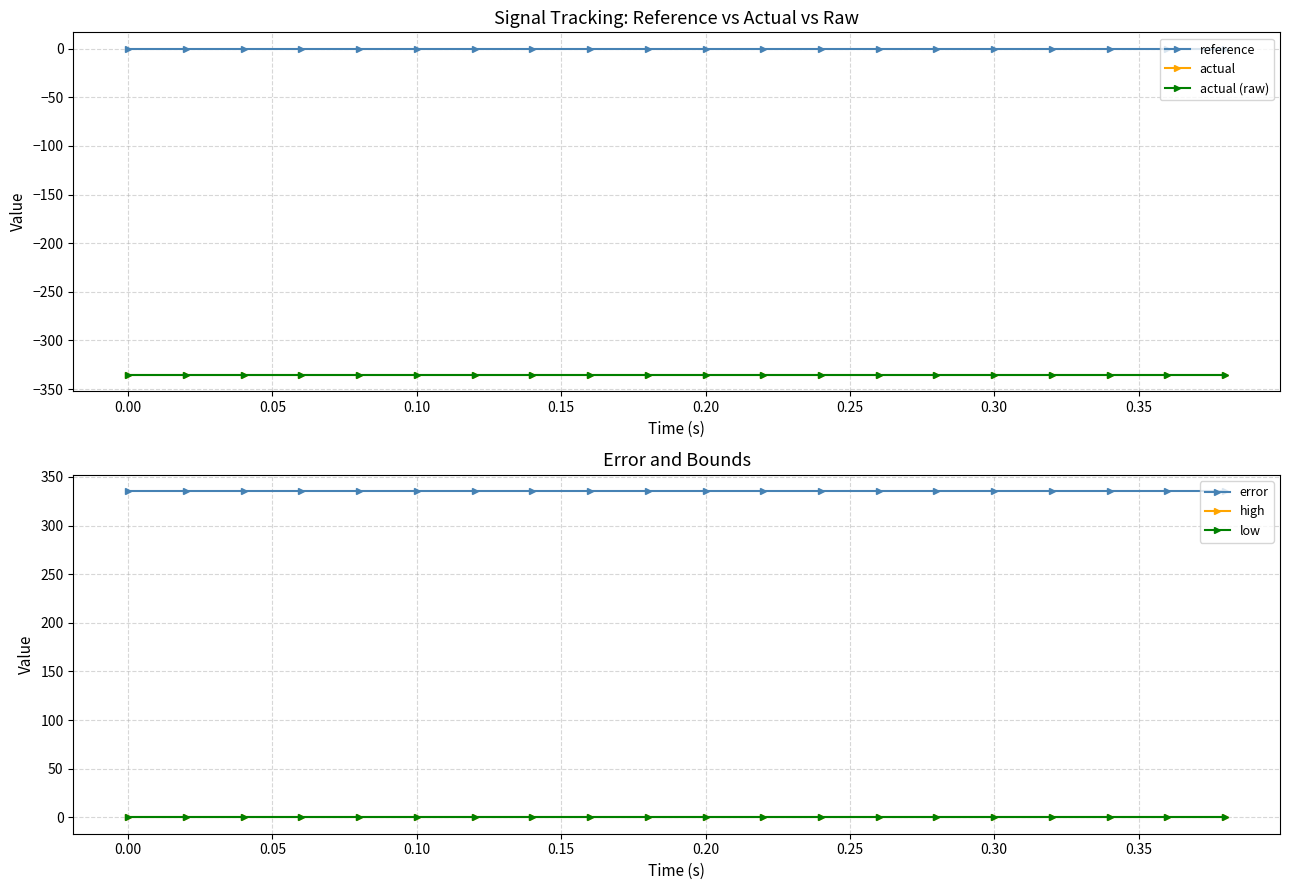

True or false: high and actual (raw) intersect in this chart.

False